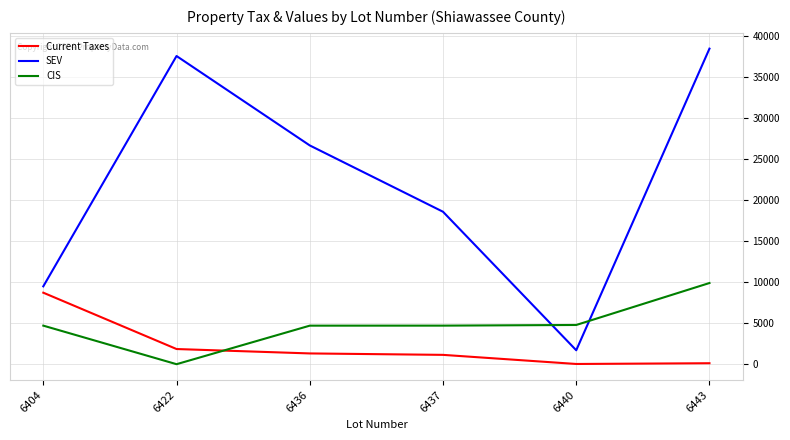

At which label is SEV closest to 20100?

6437